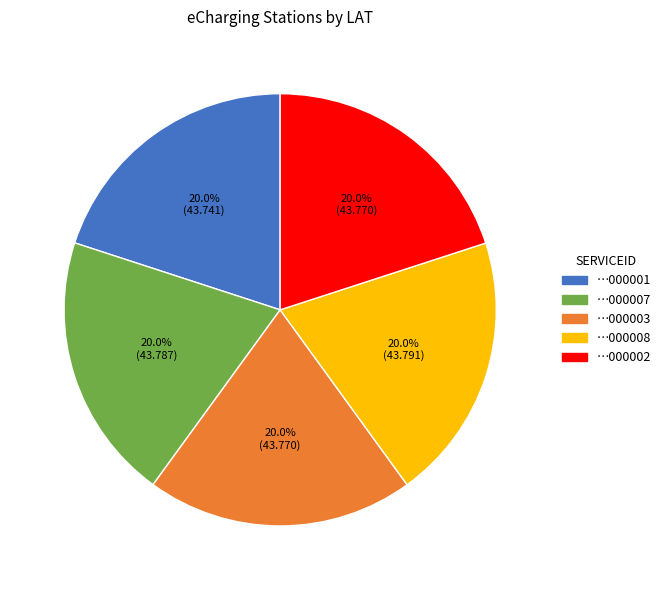

Is there a majority slice in this chart?

No